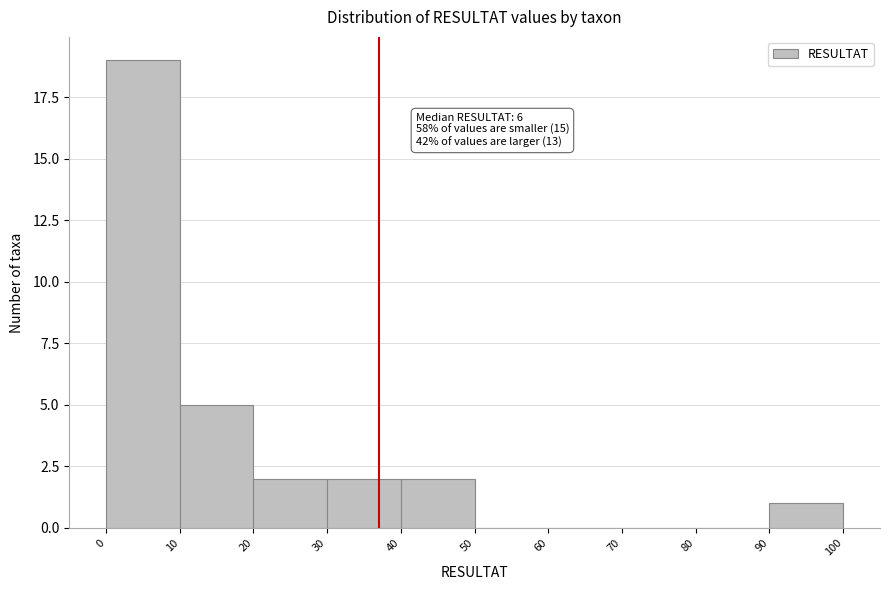

Over which range of the x-axis is the bar tallest?

0 to 10